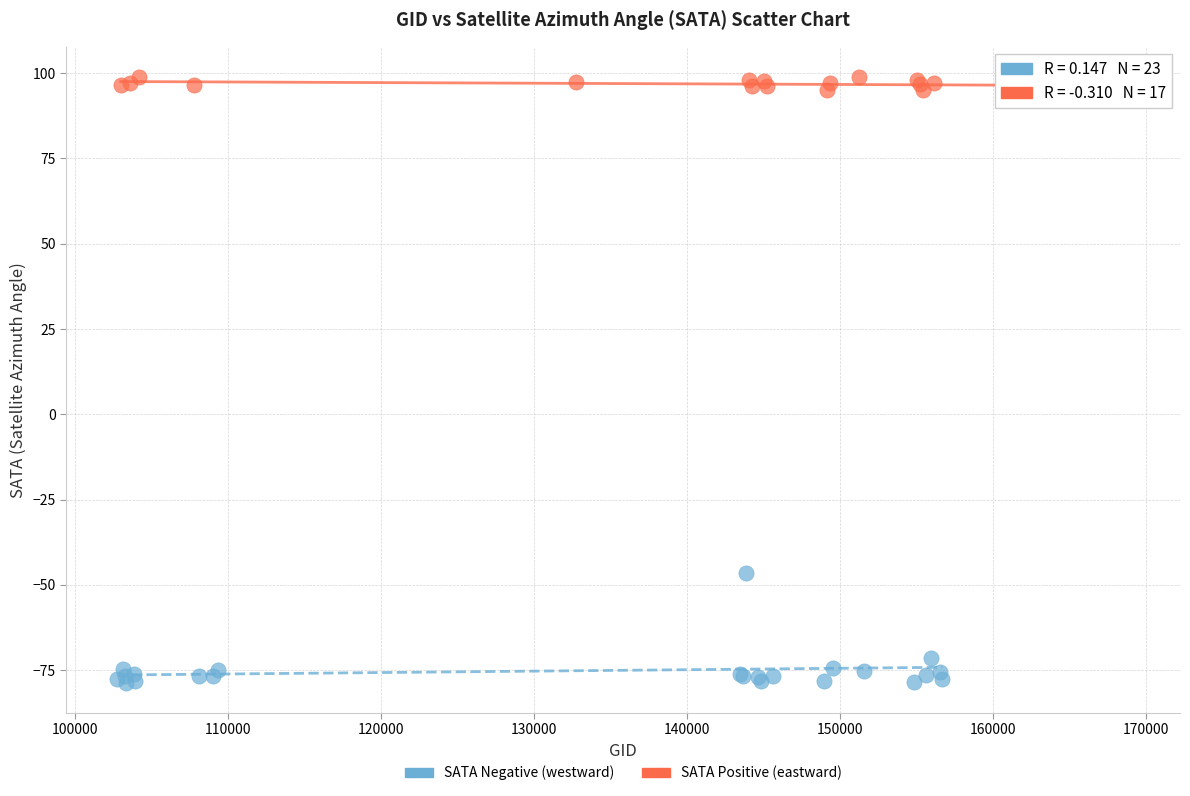

Which series reaches the maximum Y coordinate?

SATA Positive (eastward)